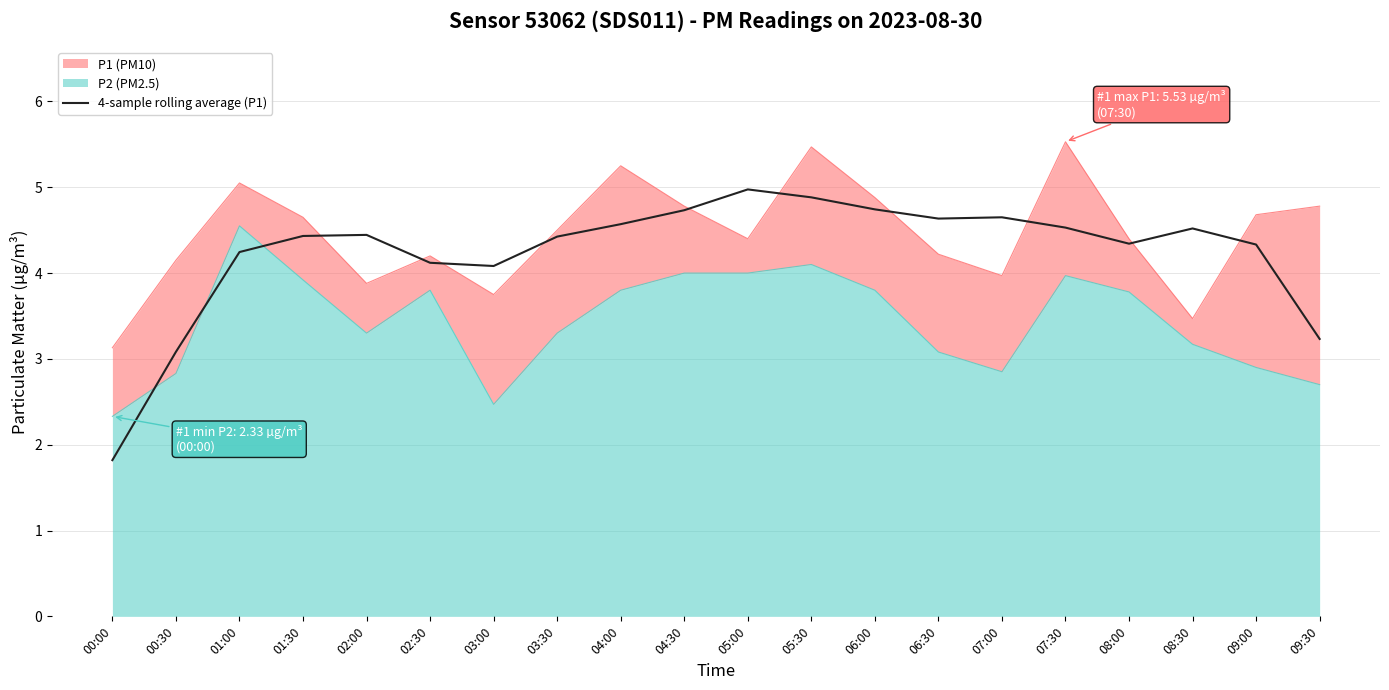

At which label does 4-sample rolling average (P1) reach its minimum?

00:00